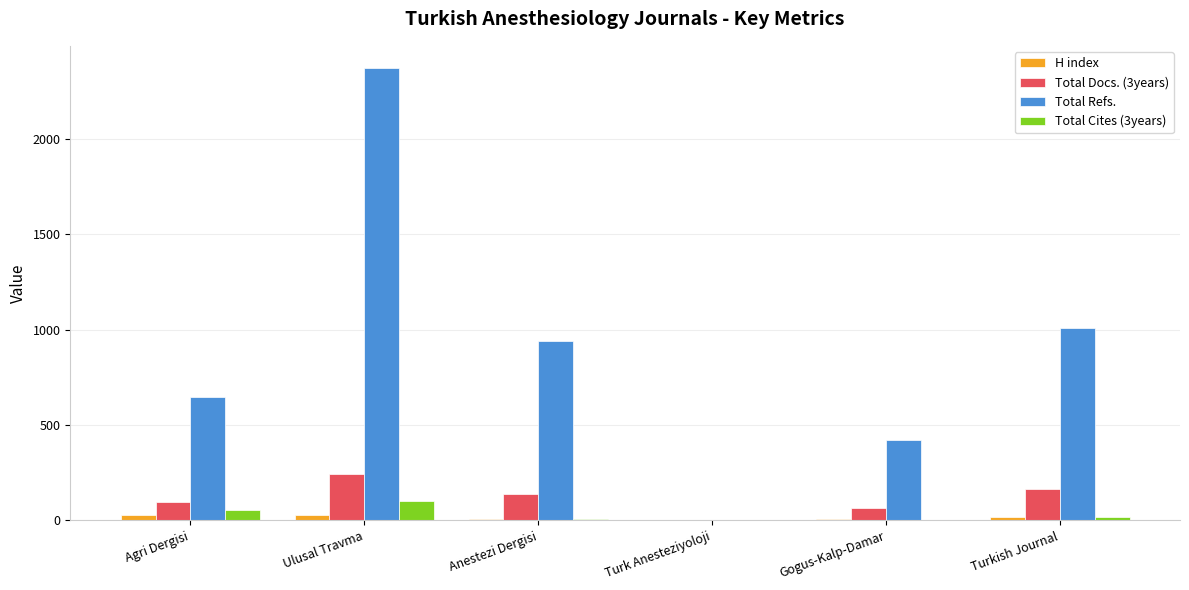

What is the highest value of the H index series?

30